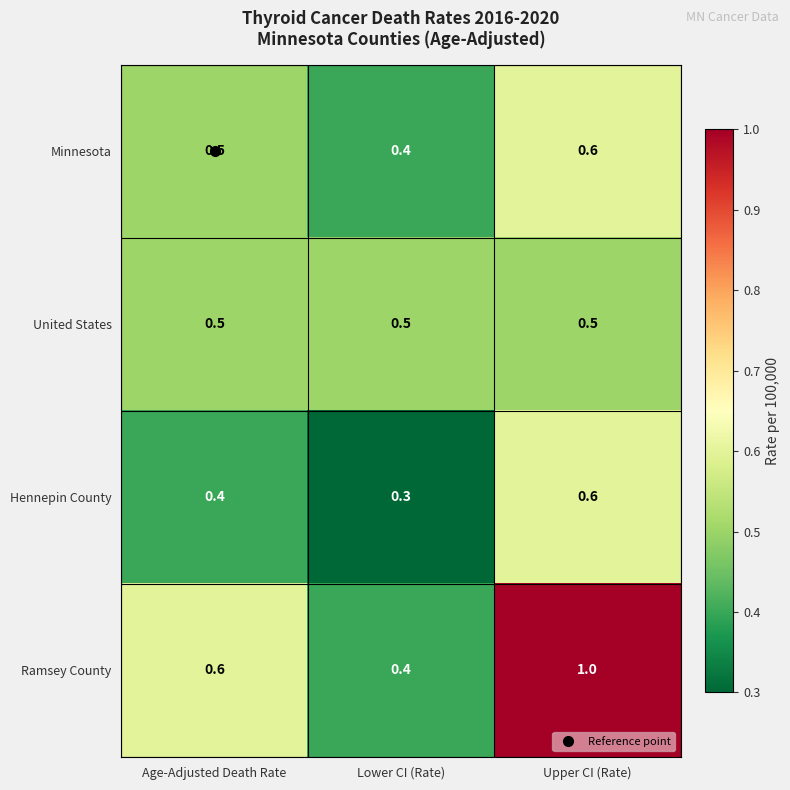

Which series has the widest spread of values?

Ramsey County